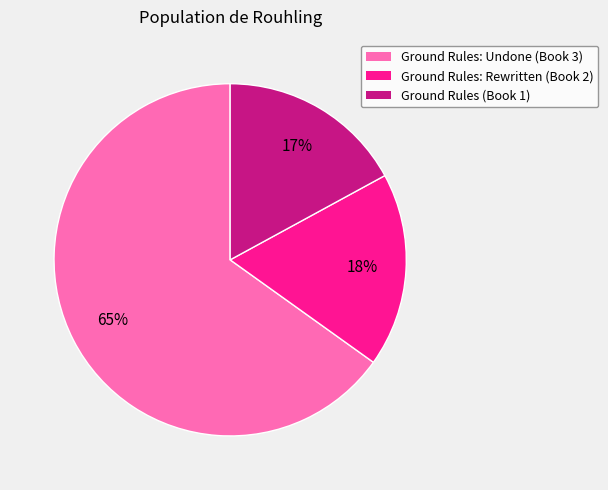

How many slices are in this pie chart?

3